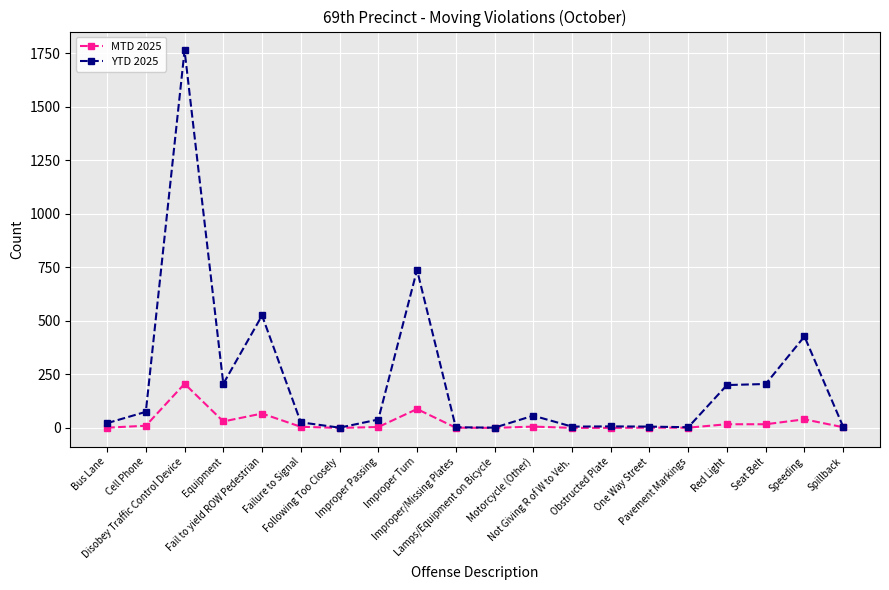

What is the average value of the YTD 2025 series?

216